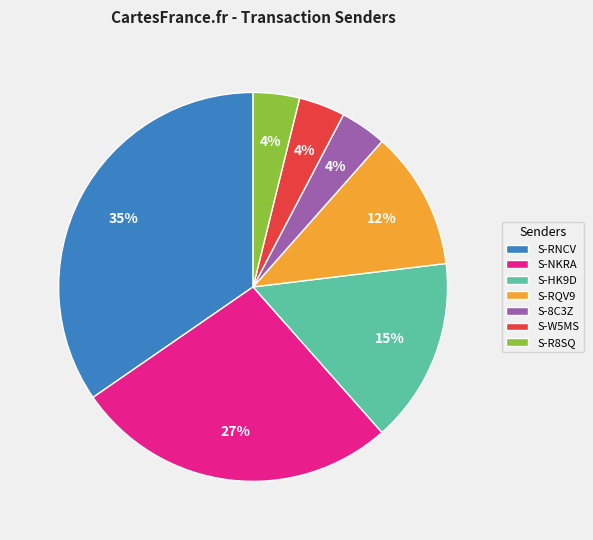

Combined, do S-NKRA and S-8C3Z account for over 50%?

No